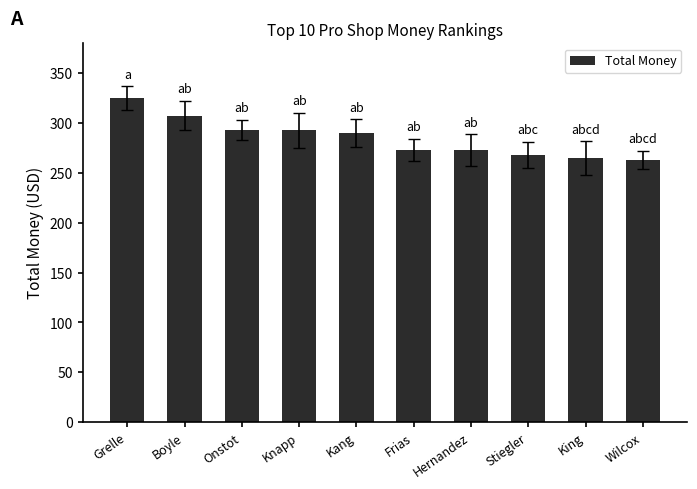

What is the minimum value shown in the chart?

263.3